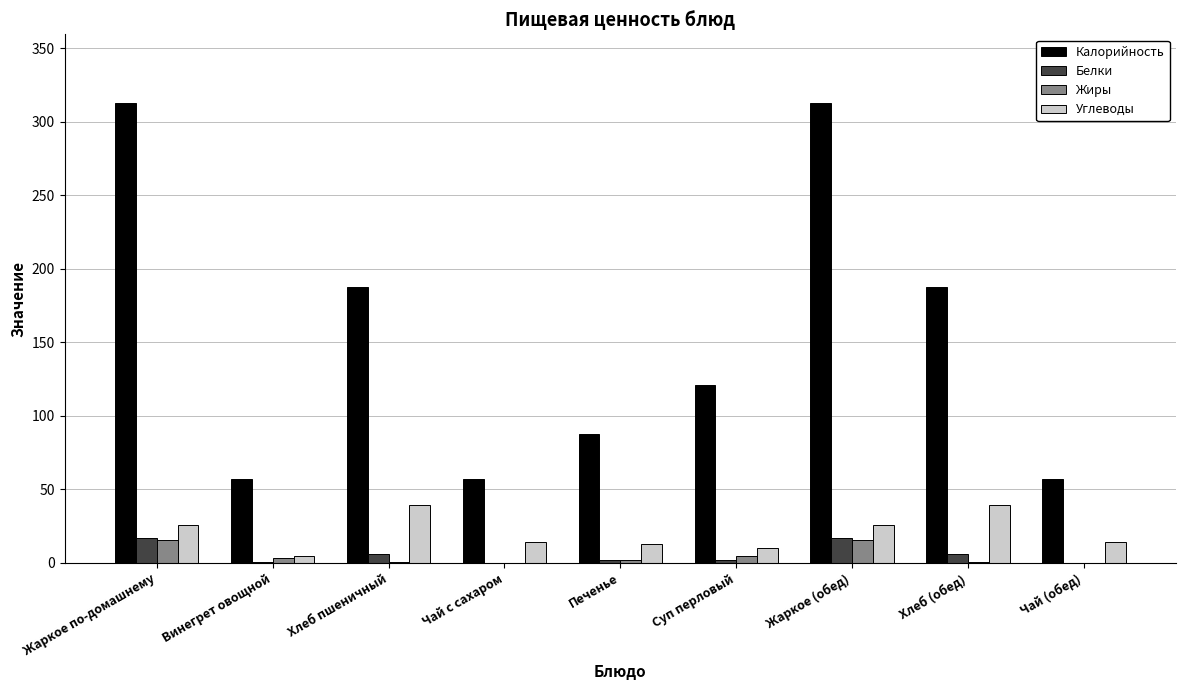

What is the greatest value displayed?

312.6